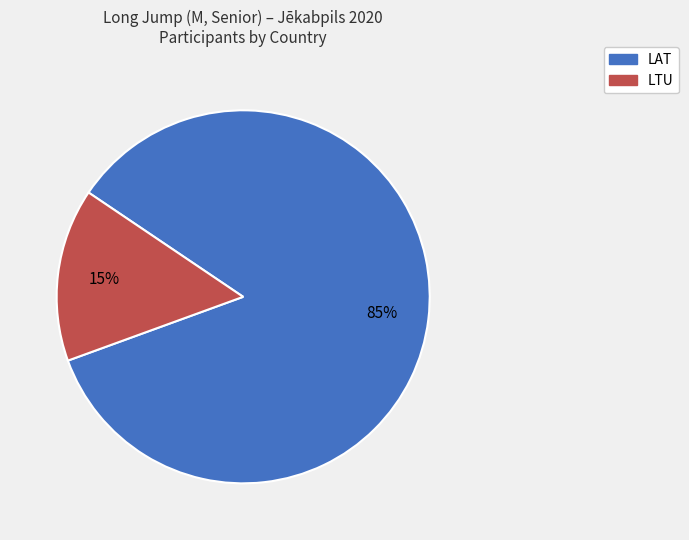

To the nearest percent, what is the average slice percentage?

50%